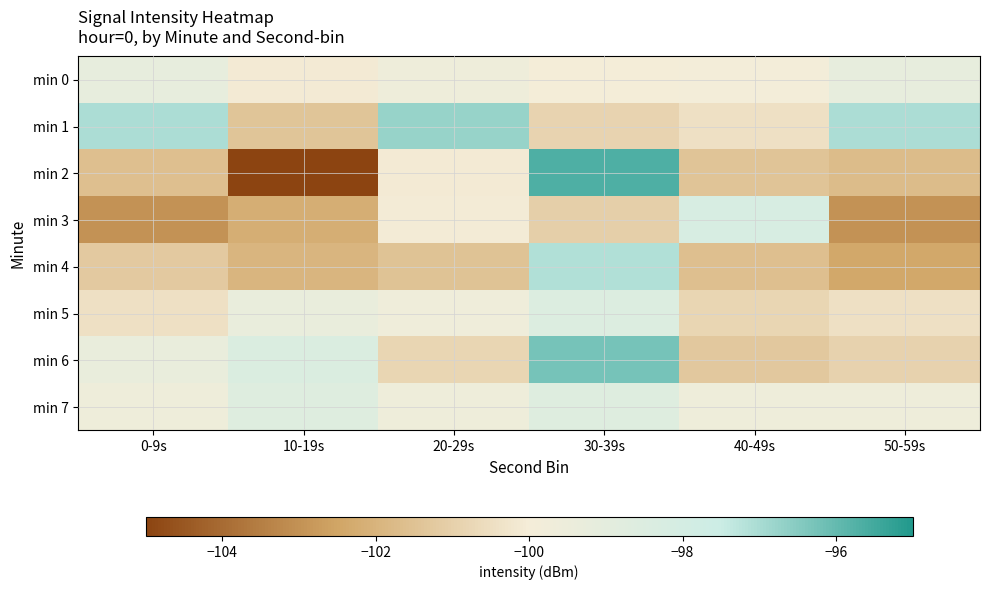

What is the spread (max minus min) of values at 0-9s?

5.9